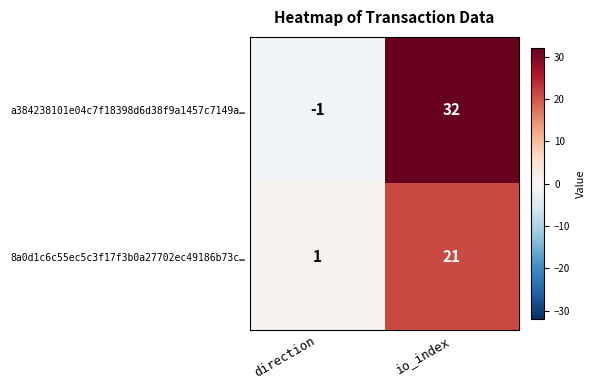

Which series has the widest spread of values?

a384238101e04c7f18398d6d38f9a1457c7149a…